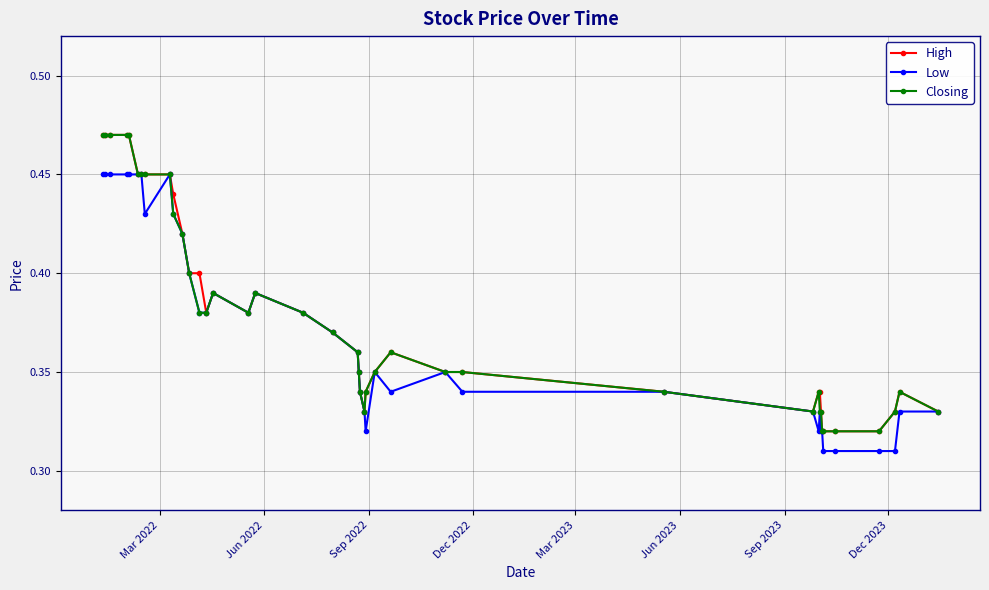

How many High values are between 0 and 1?

40